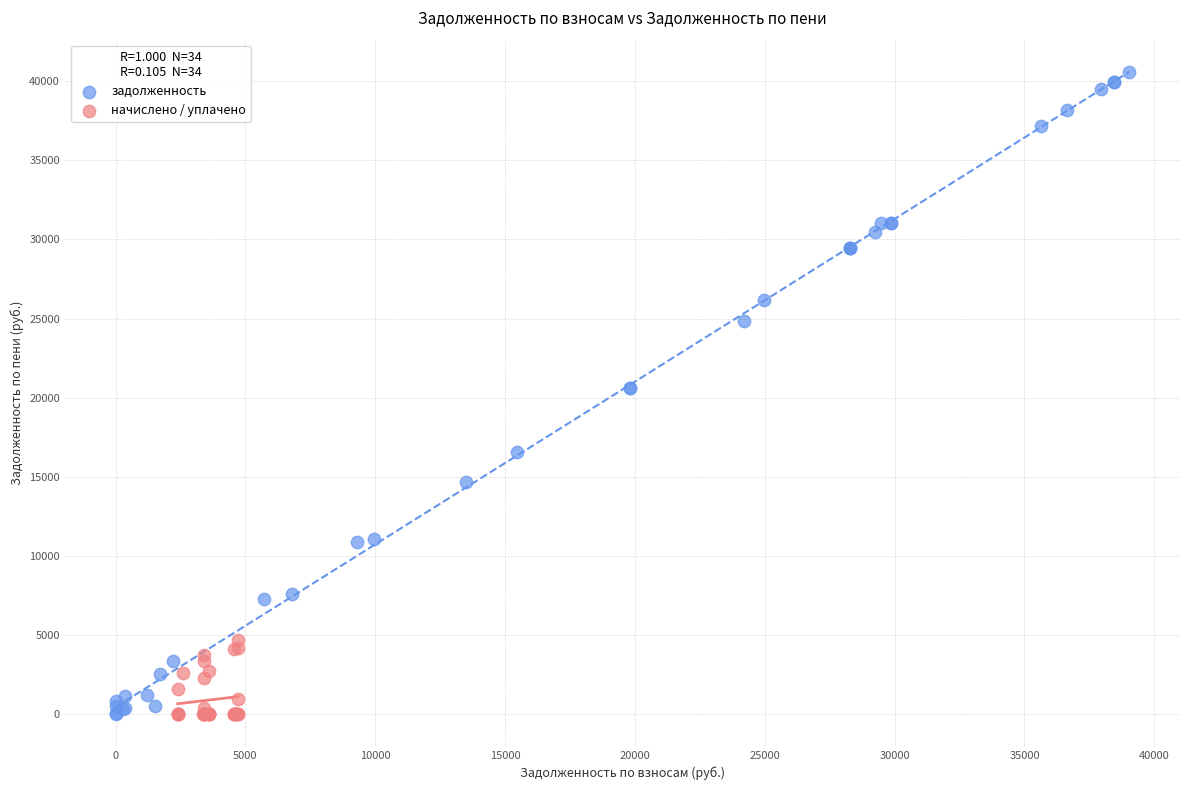

Which series contains the highest Y value?

задолженность